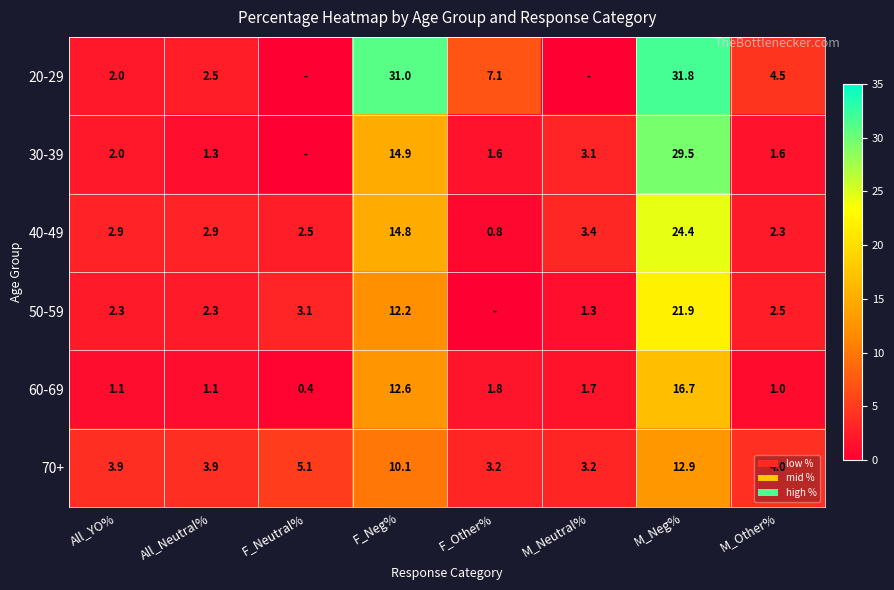

What is the difference between the 60-69 values at F_Neg% and All_YO%?

11.5